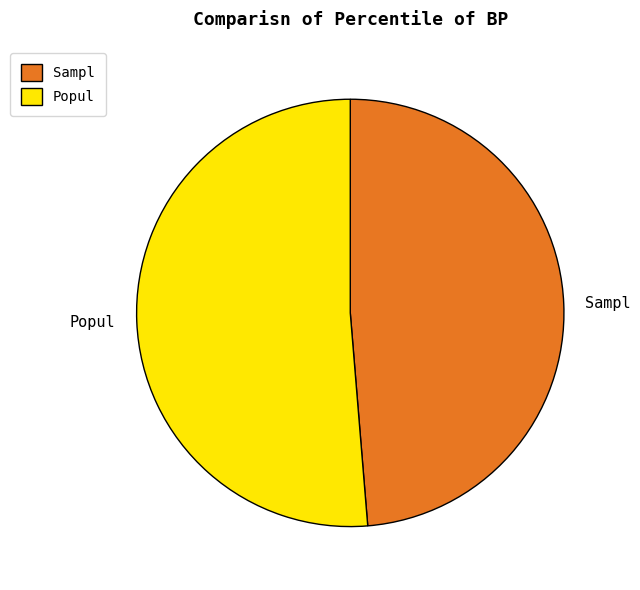

Is it true that Popul is 59% of the pie?

False